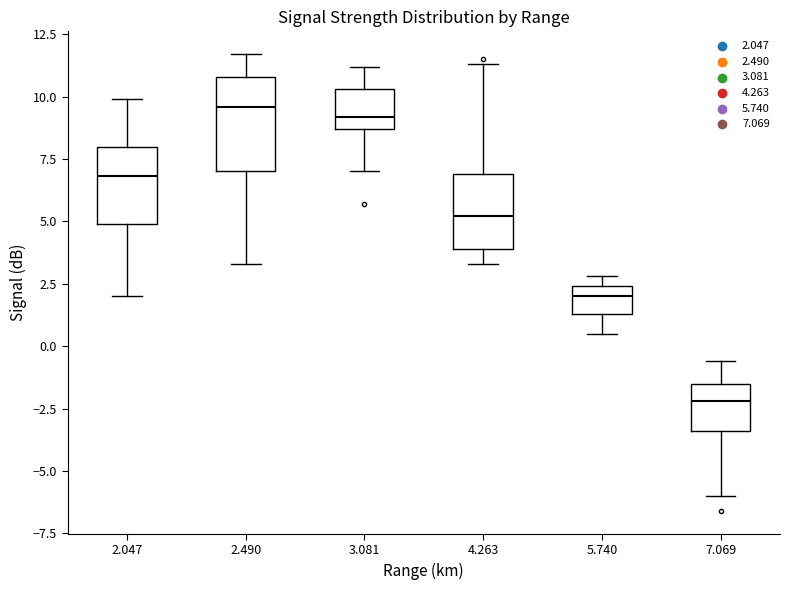

Where is the upper edge of the box at x = 3.081 on the y-axis? The values are not printed on the chart, so give them approximately, as read against the axis.

10.5